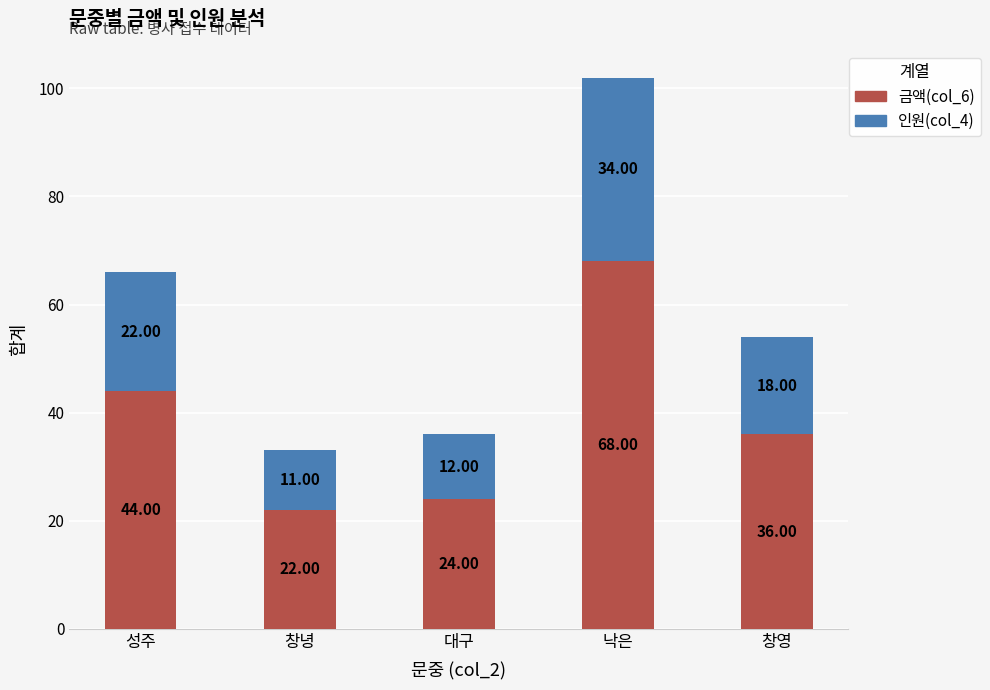

What is the value of the 금액(col_6) bar at the 5th from the left?

36